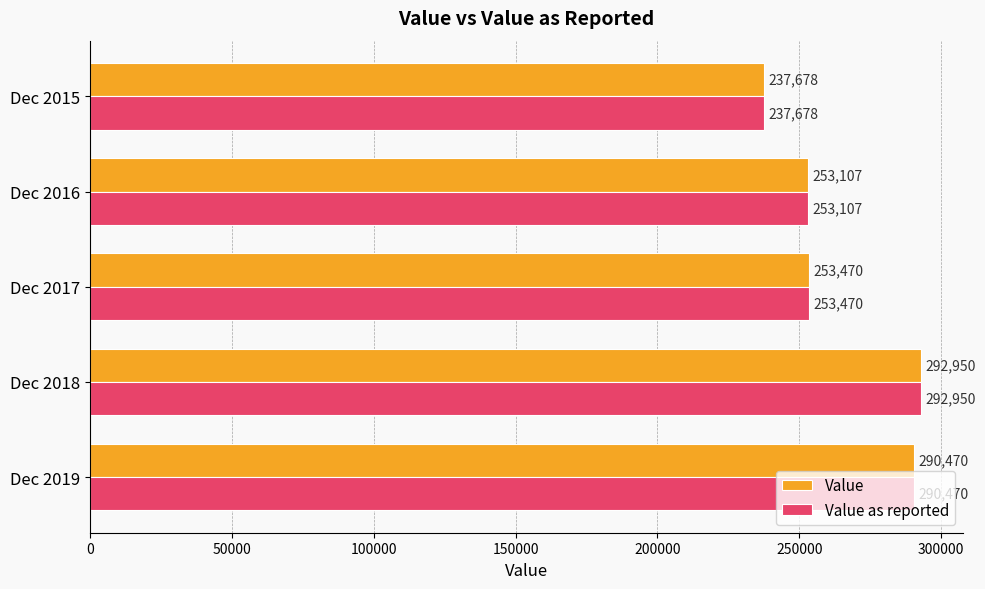

The Value series shows 113292 at Dec 2017. True or false?

False